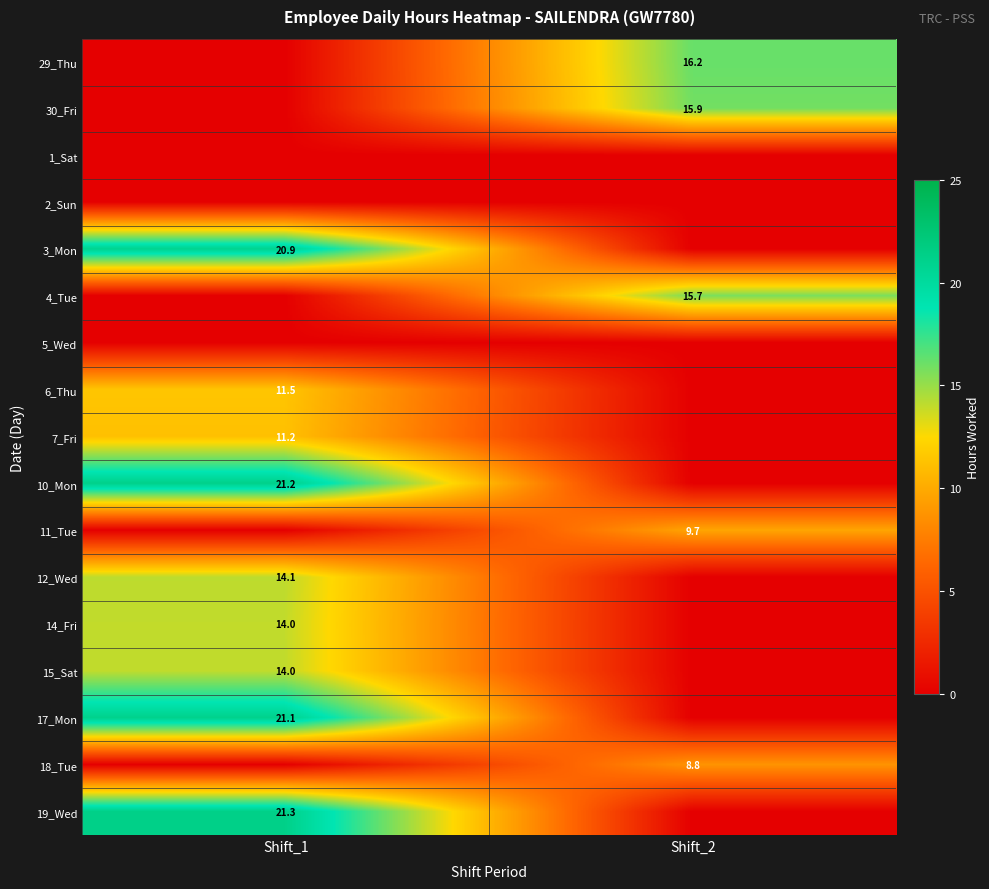

Is it true that 15_Sat equals 14.0 at Shift_1?

True